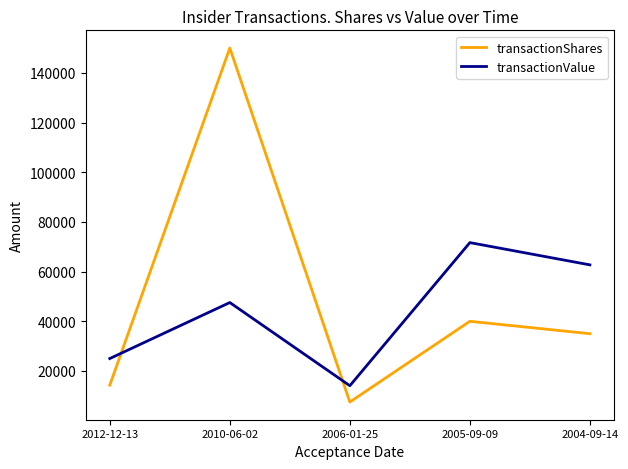

What is the difference between the highest and lowest values at 2006-01-25?

6563